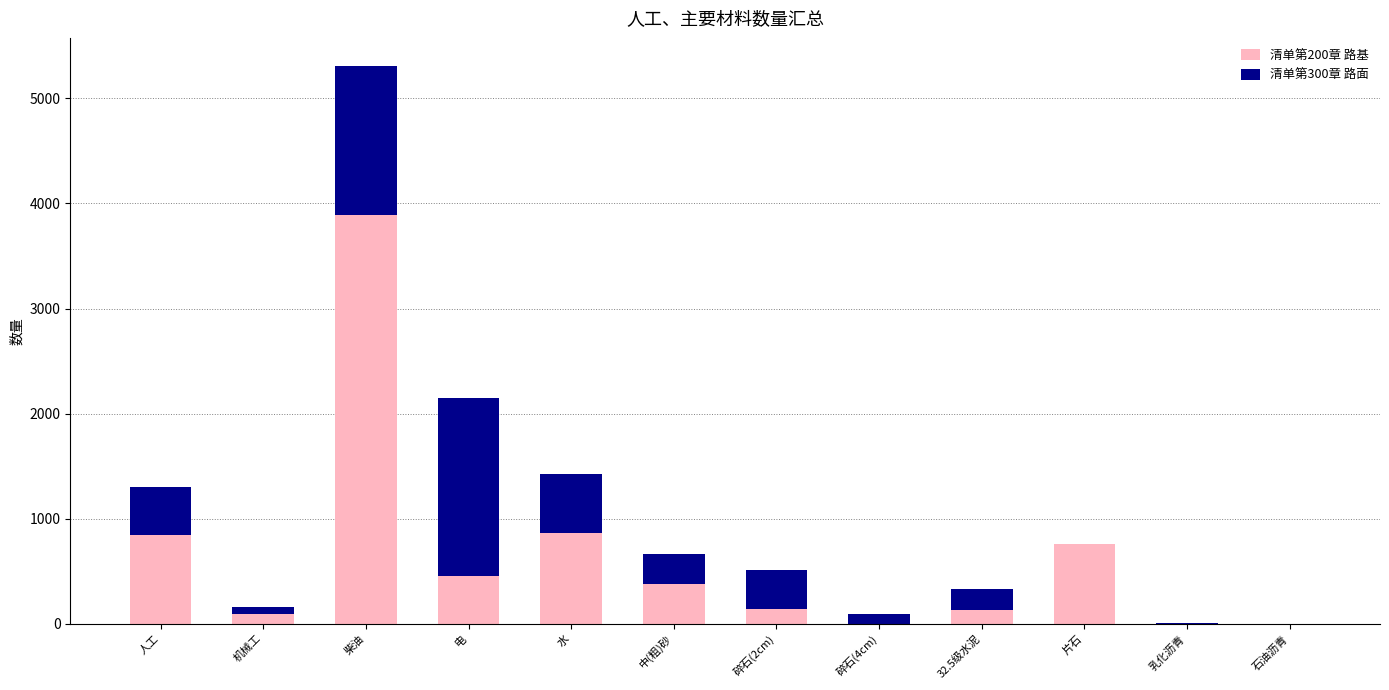

At which label does 清单第200章 路基 reach its peak?

柴油